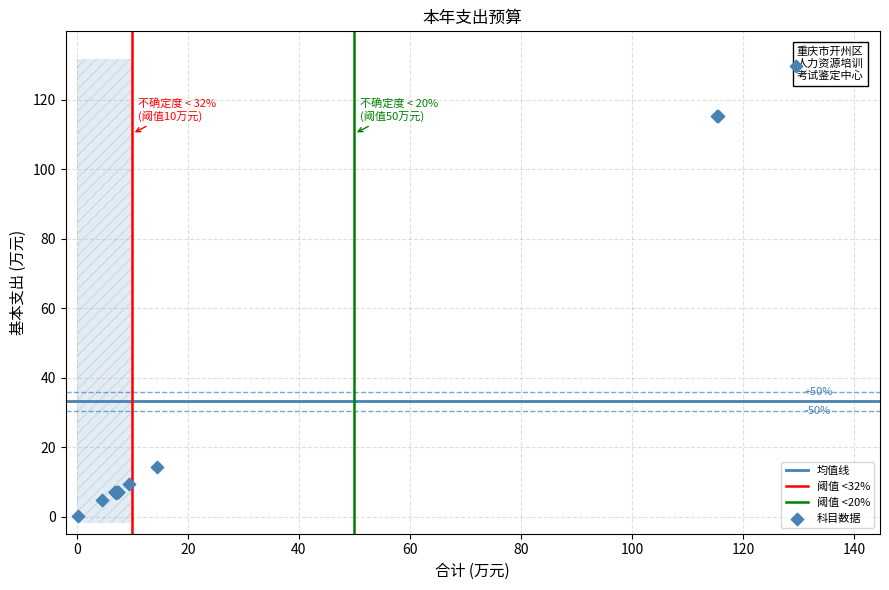

What Y value in the scatter plot is closest to 64?

14.4